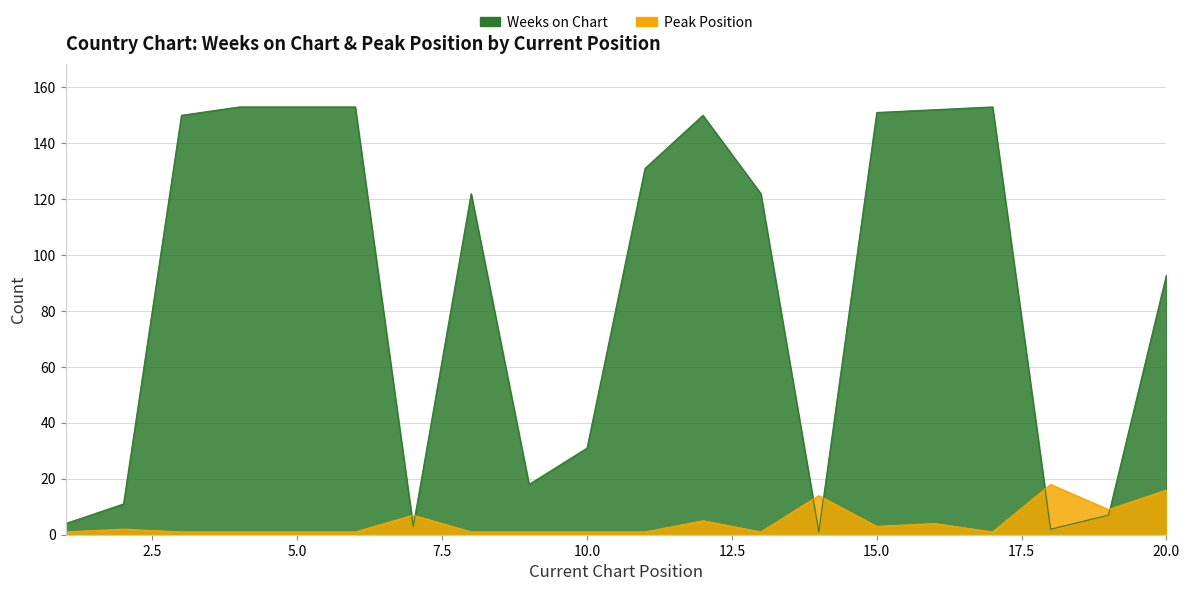

Reading left to right, what are all the values shown in this chart?

Weeks on Chart: 4	11	150	153	153	153	3	122	18	31	131	150	122	1	151	152	153	2	7	93
Peak Position: 1	2	1	1	1	1	7	1	1	1	1	5	1	14	3	4	1	18	9	16